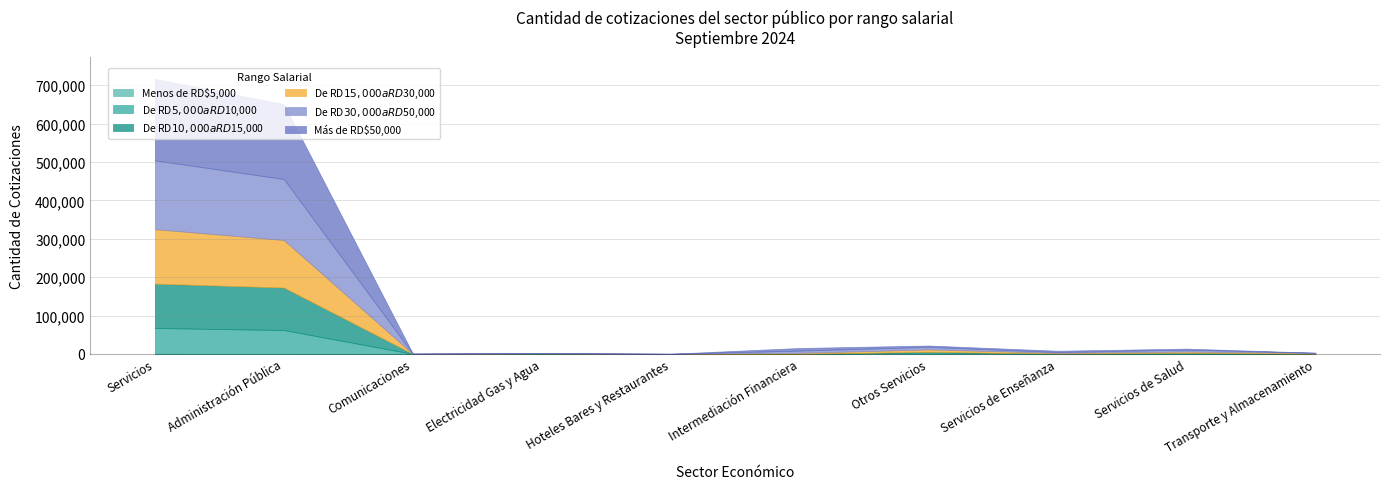

How many lines are shown in the chart?

6